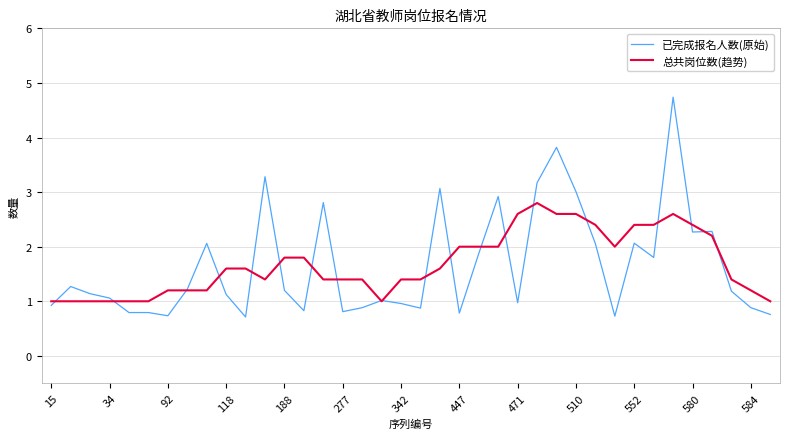

Which series has the largest range (max minus min)?

已完成报名人数(原始)